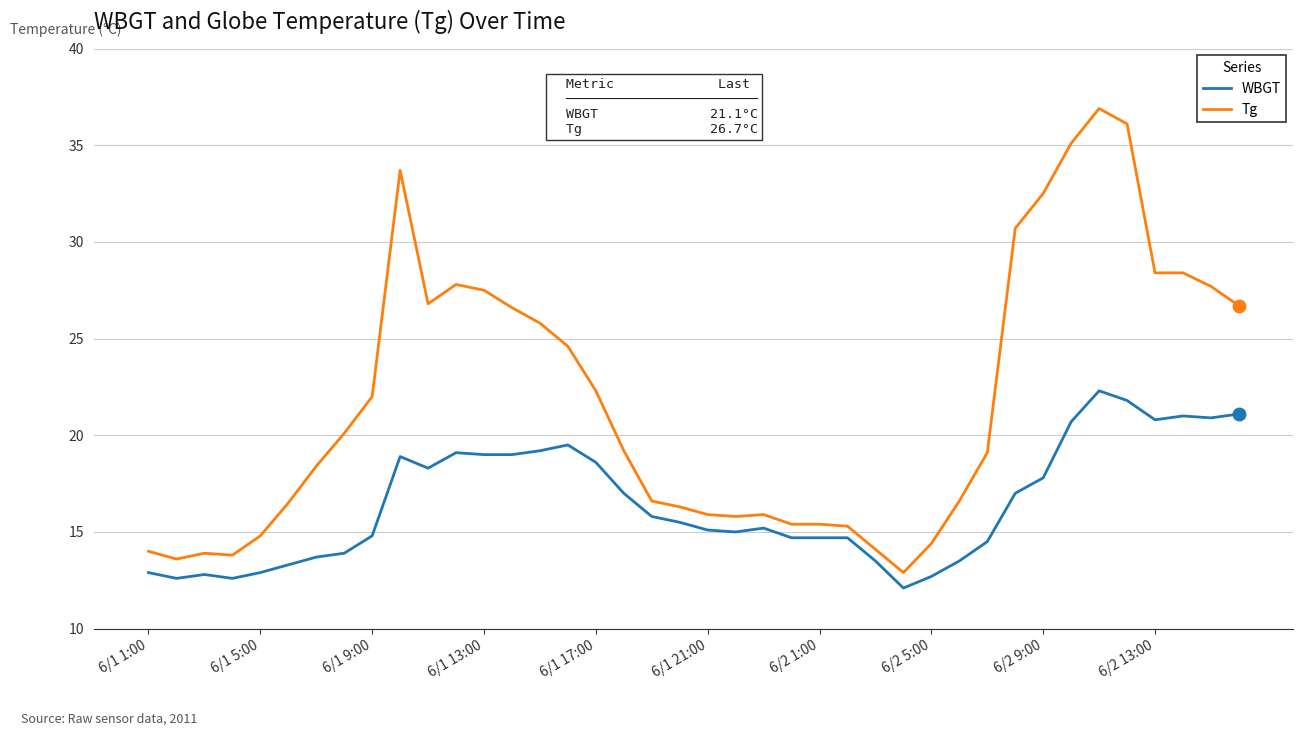

List the series in order of their peak value, highest first.

Tg, WBGT